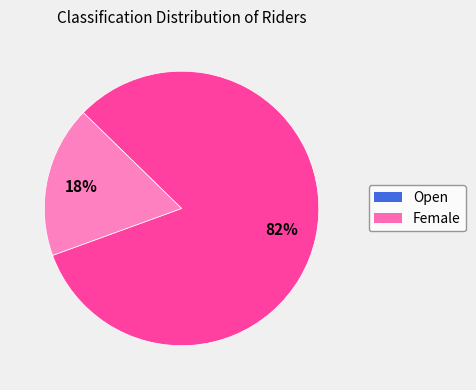

To the nearest percent, what is the difference between the largest and smallest slice percentages?

64%